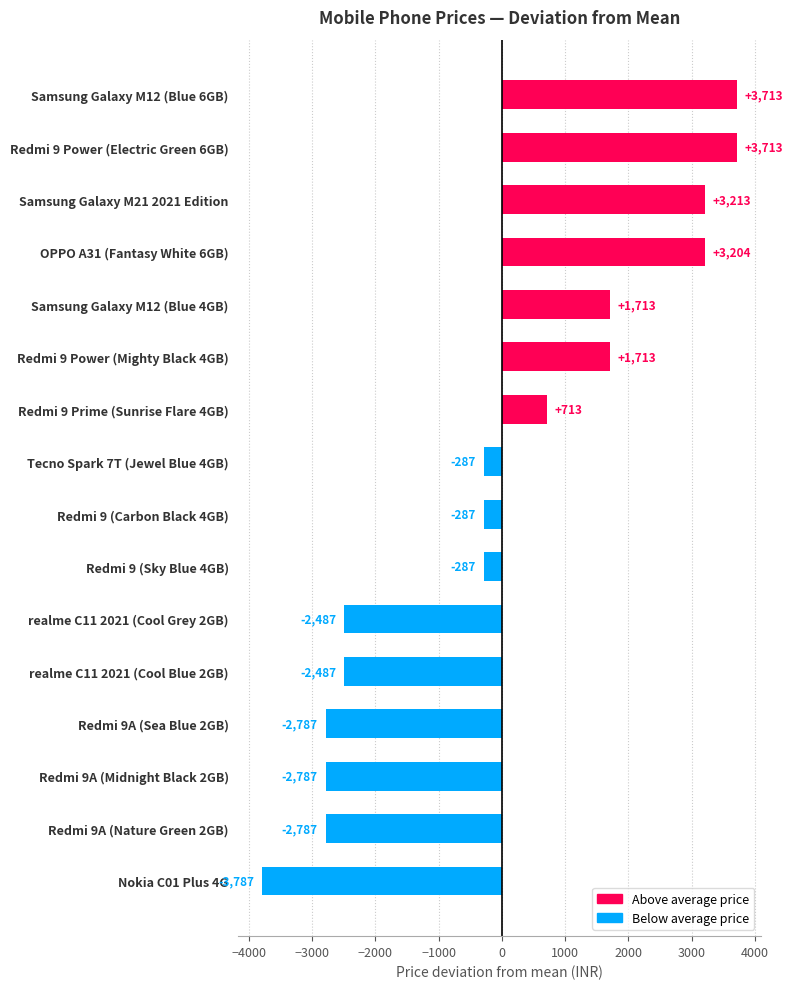

What is the difference between the second highest and minimum values?

7500.0